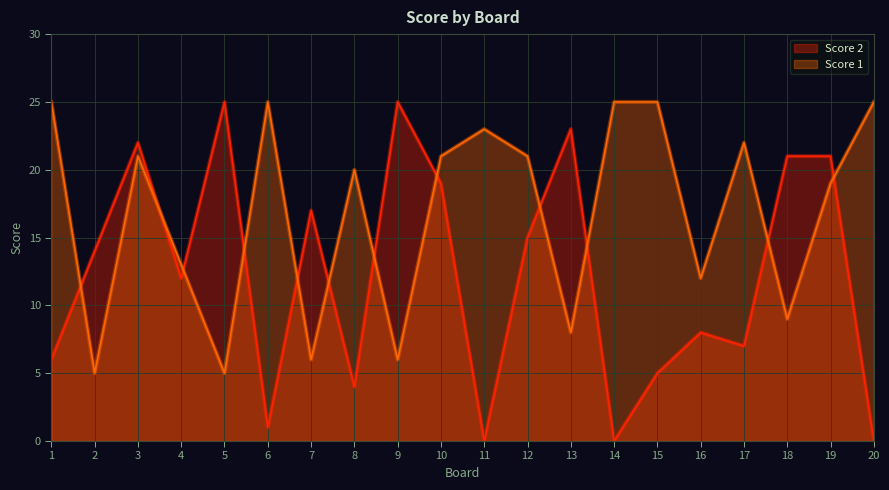

Which series has the largest range (max minus min)?

Score 2